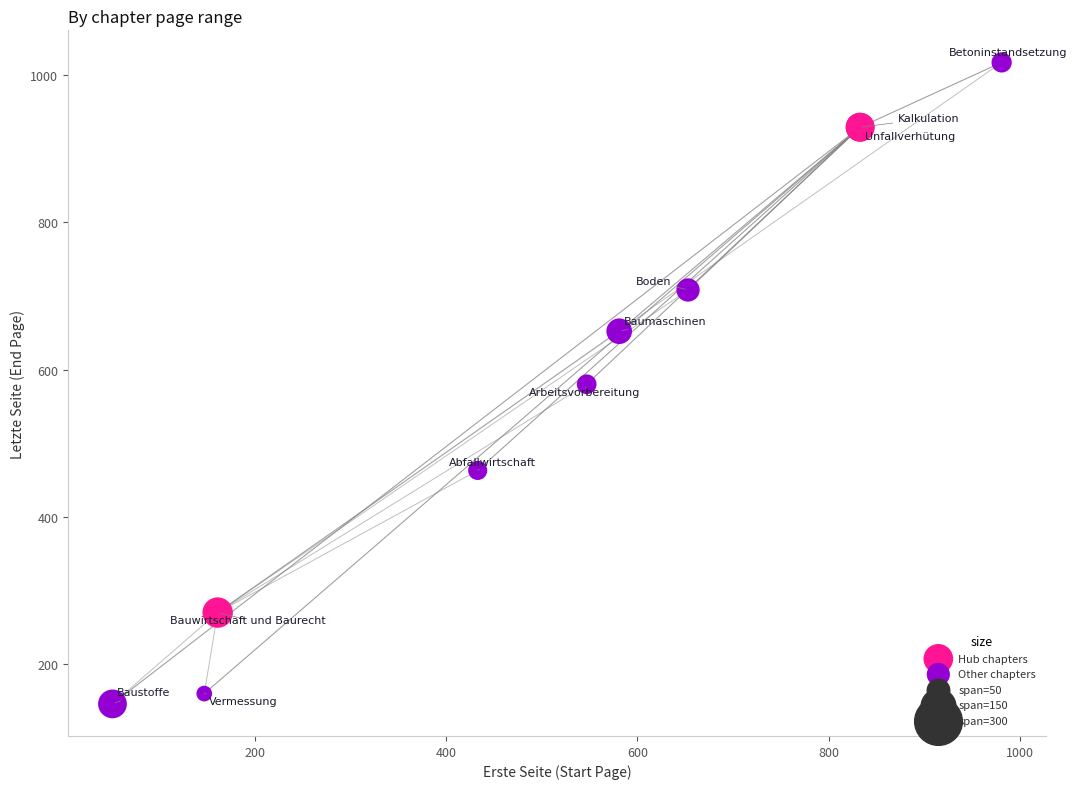

Which series reaches the maximum Y coordinate?

Other chapters